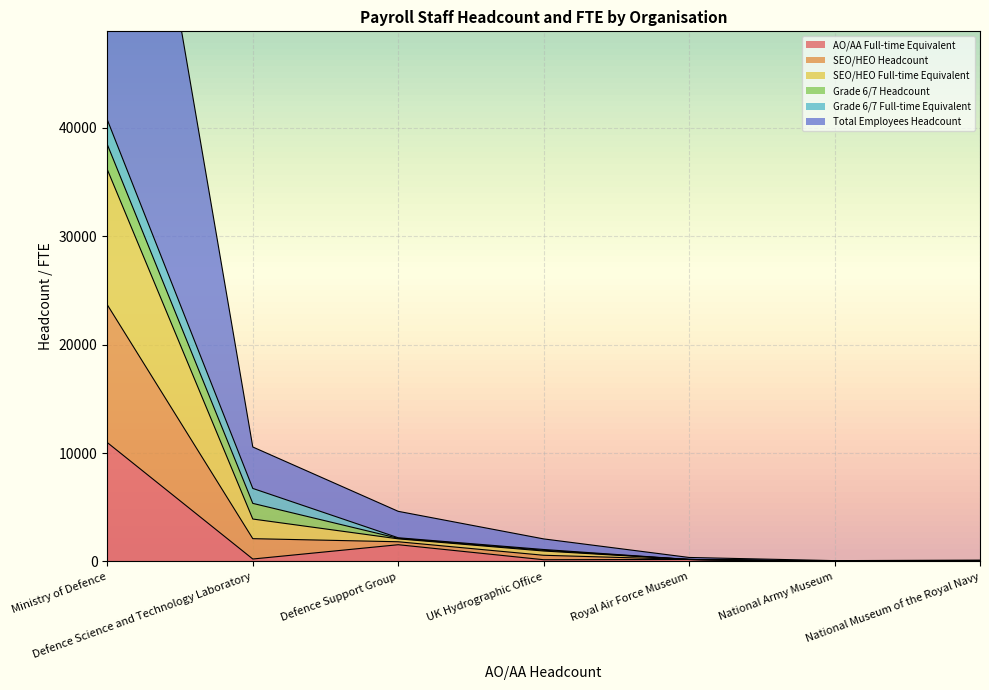

What is the label of the 2nd point from the right?

National Army Museum